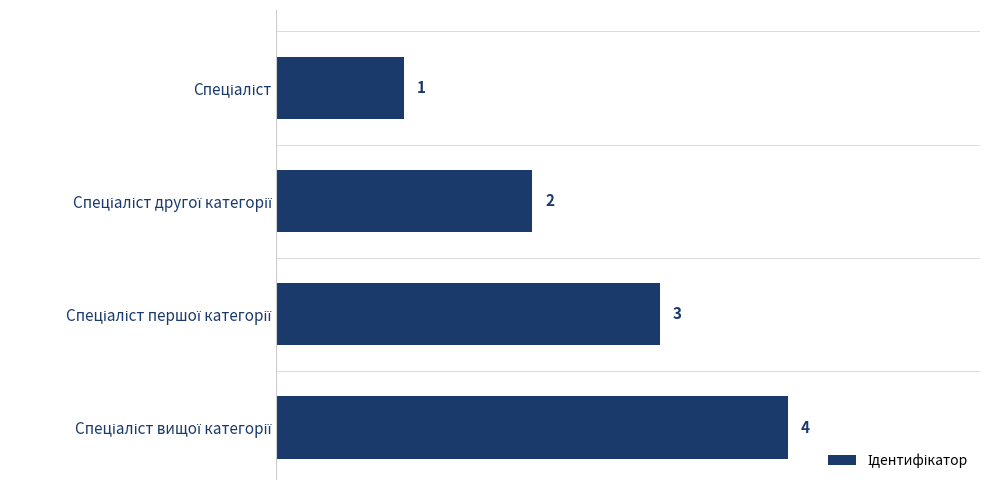

What is the maximum value shown in the chart?

4